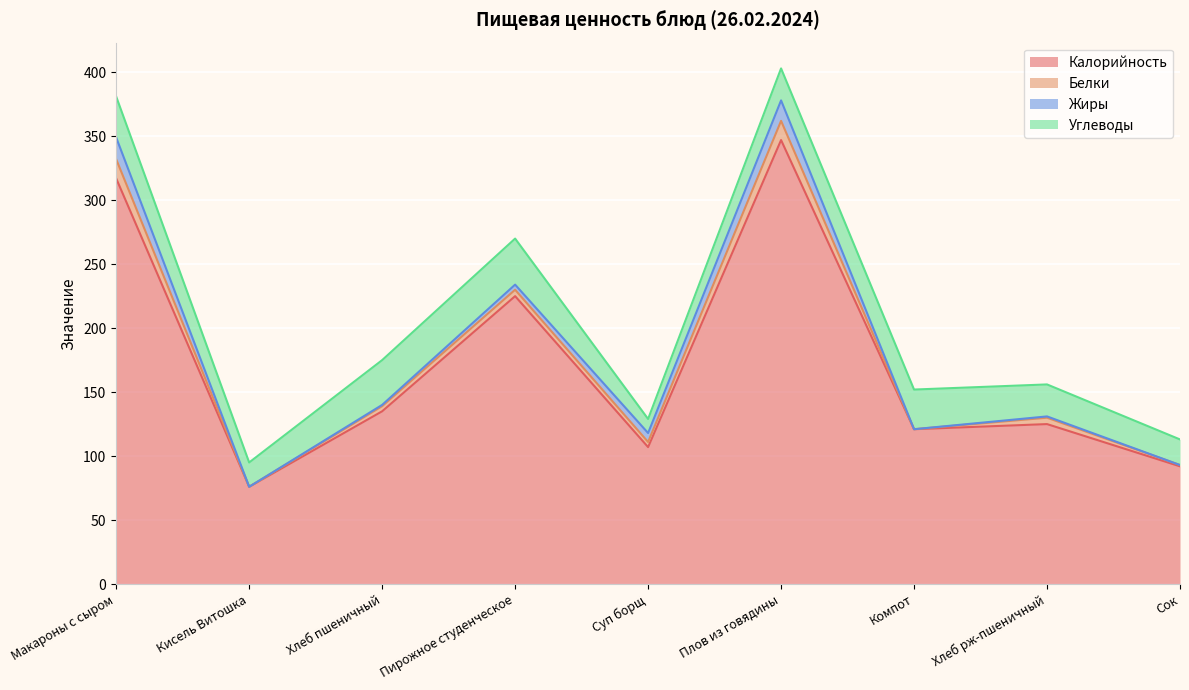

Count the number of data series in this chart.

4